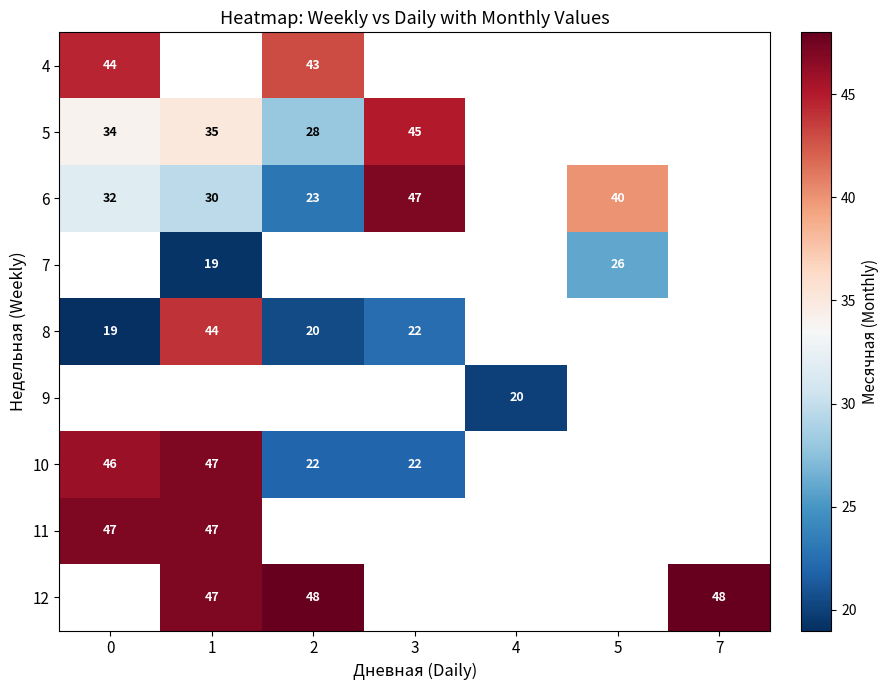

How many series are shown in this chart?

9